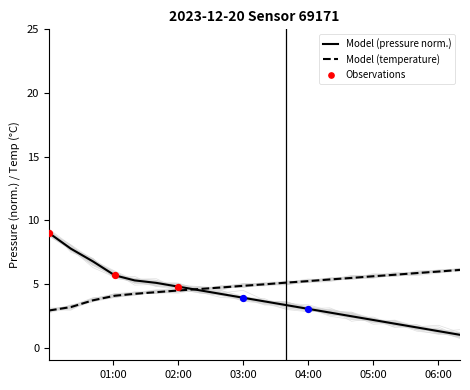

What is the total value across all series at 01:01?

15.5